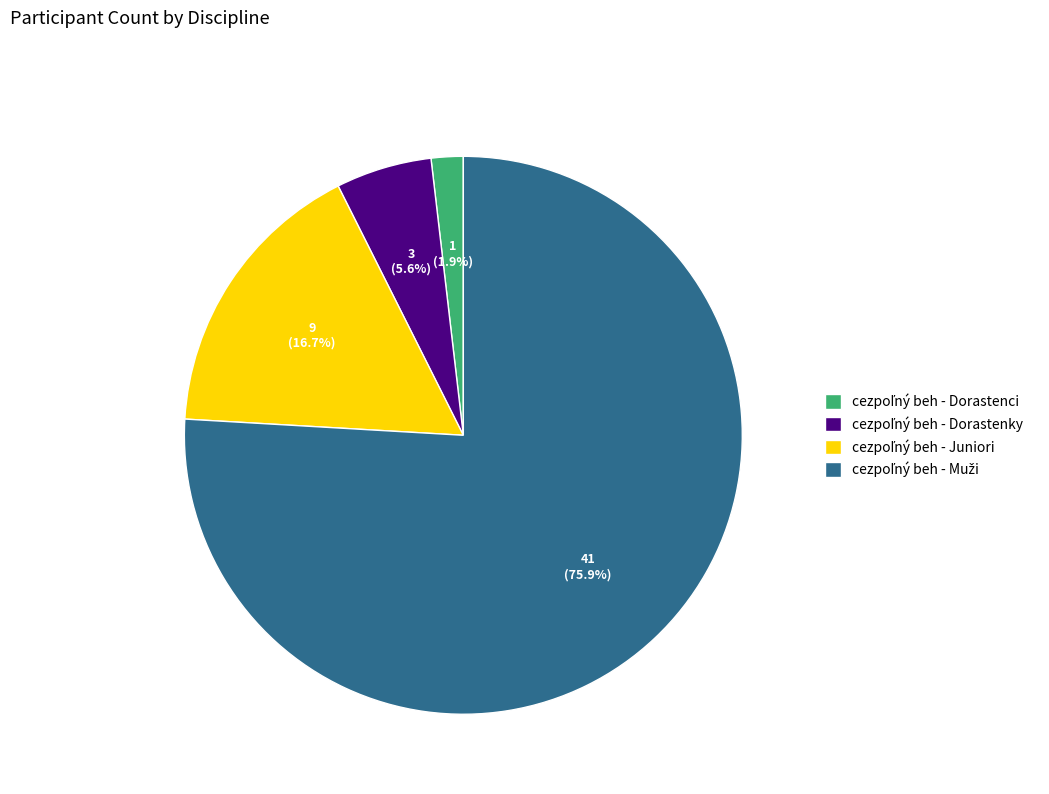

Is there a majority slice in this chart?

Yes